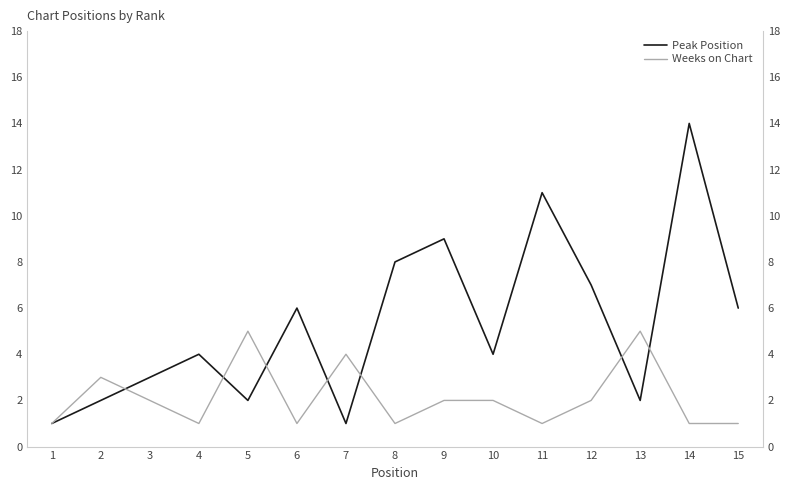

True or false: Weeks on Chart and Peak Position cross at least once.

True